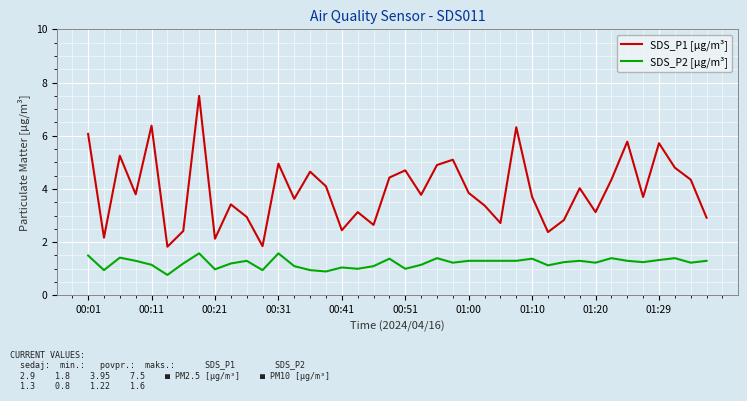

How many series are shown in this chart?

2